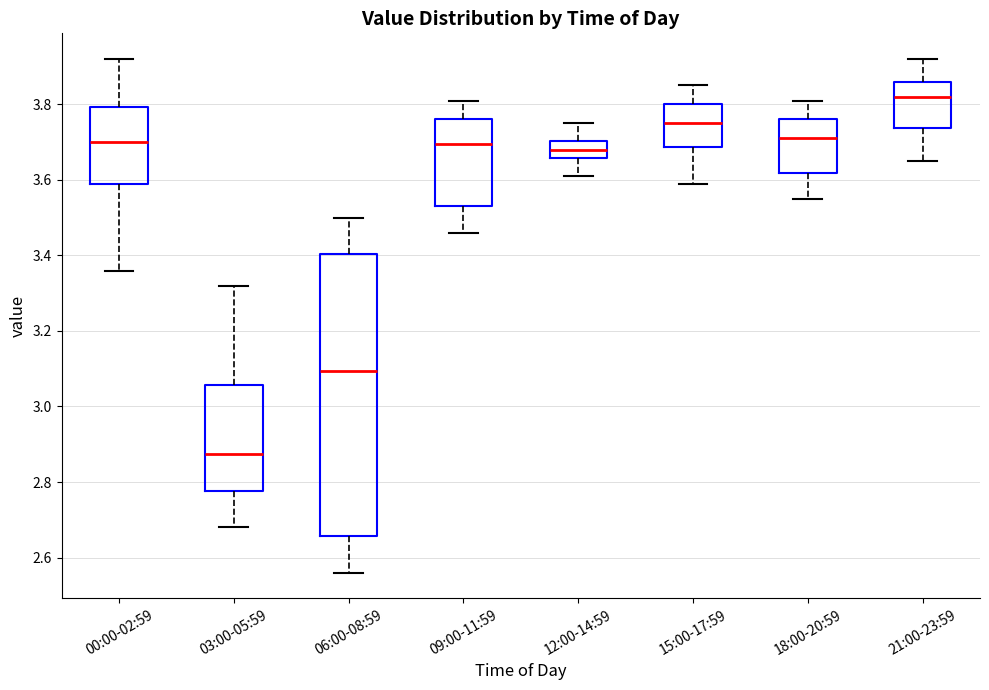

Reading left to right, read every box against the y-axis: the position of its median line, the range the box covers, and the ends of its whiskers. The values are not printed on the chart, so give them approximately, as read against the axis.

00:00-02:59: median 3.70, box 3.60 to 3.80, whiskers 3.36 to 3.92
03:00-05:59: median 2.88, box 2.78 to 3.06, whiskers 2.68 to 3.32
06:00-08:59: median 3.10, box 2.66 to 3.40, whiskers 2.56 to 3.50
09:00-11:59: median 3.70, box 3.54 to 3.76, whiskers 3.46 to 3.82
12:00-14:59: median 3.68, box 3.66 to 3.70, whiskers 3.62 to 3.76
15:00-17:59: median 3.76, box 3.68 to 3.80, whiskers 3.60 to 3.86
18:00-20:59: median 3.72, box 3.62 to 3.76, whiskers 3.56 to 3.82
21:00-23:59: median 3.82, box 3.74 to 3.86, whiskers 3.66 to 3.92